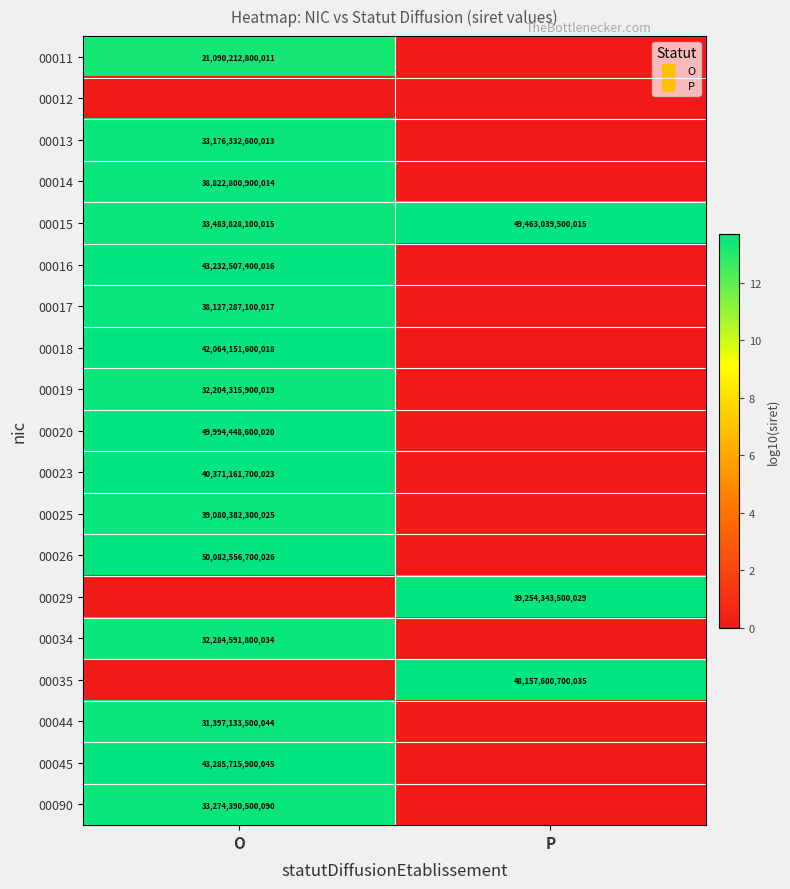

At which label does 00090 first exceed 13?

O